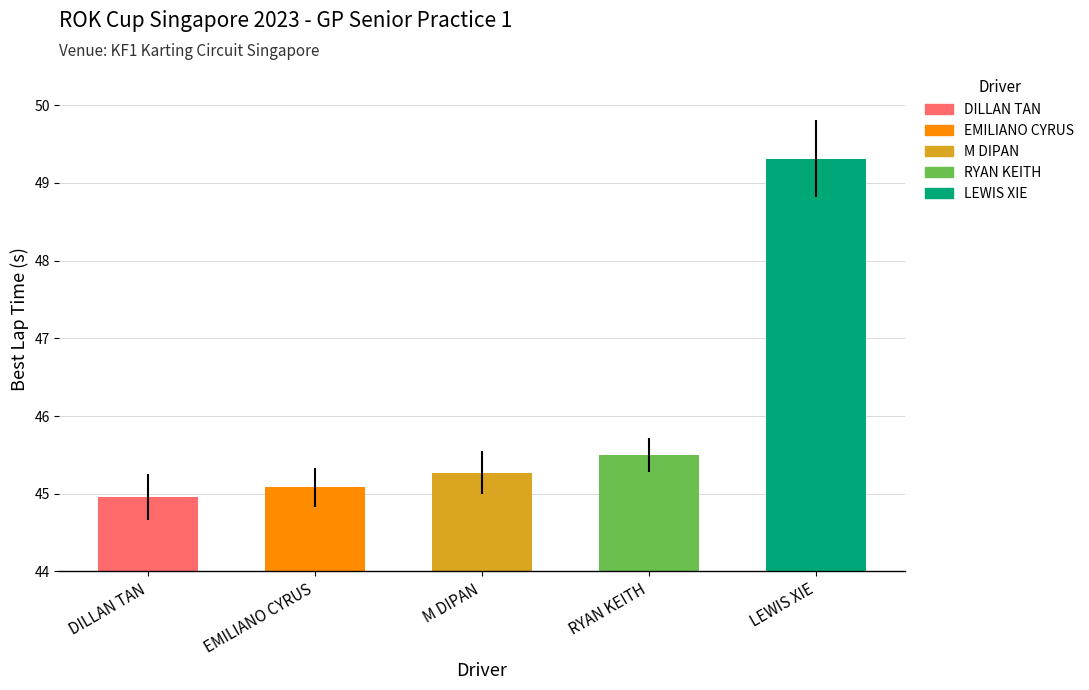

What is the change in value from DILLAN TAN to LEWIS XIE?

+4.4